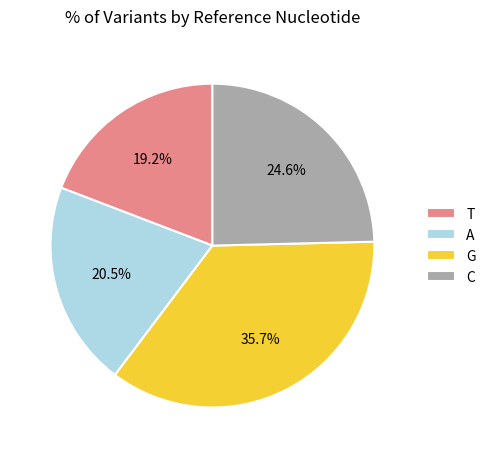

Which slice is the smallest?

T